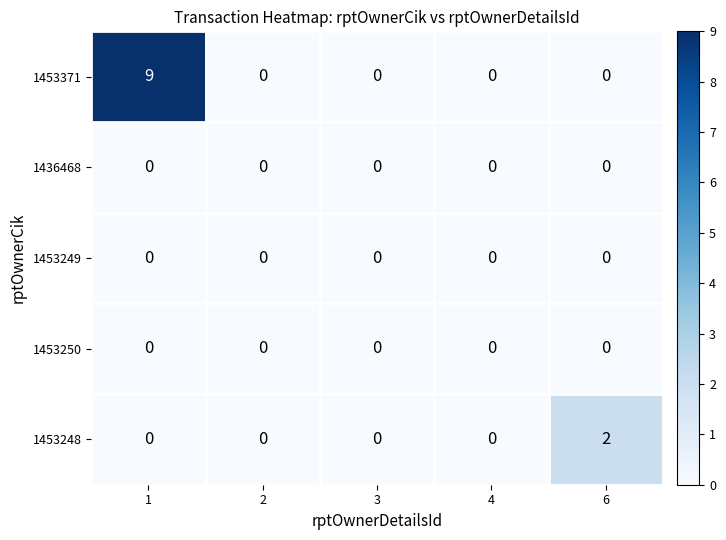

What is the greatest value displayed?

9